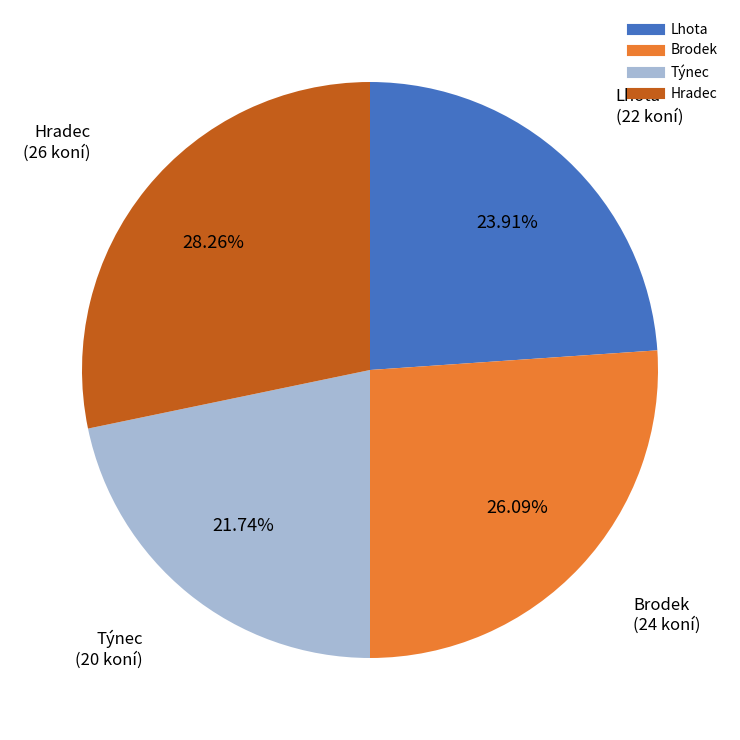

Combined, do Brodek and Hradec account for over 50%?

Yes